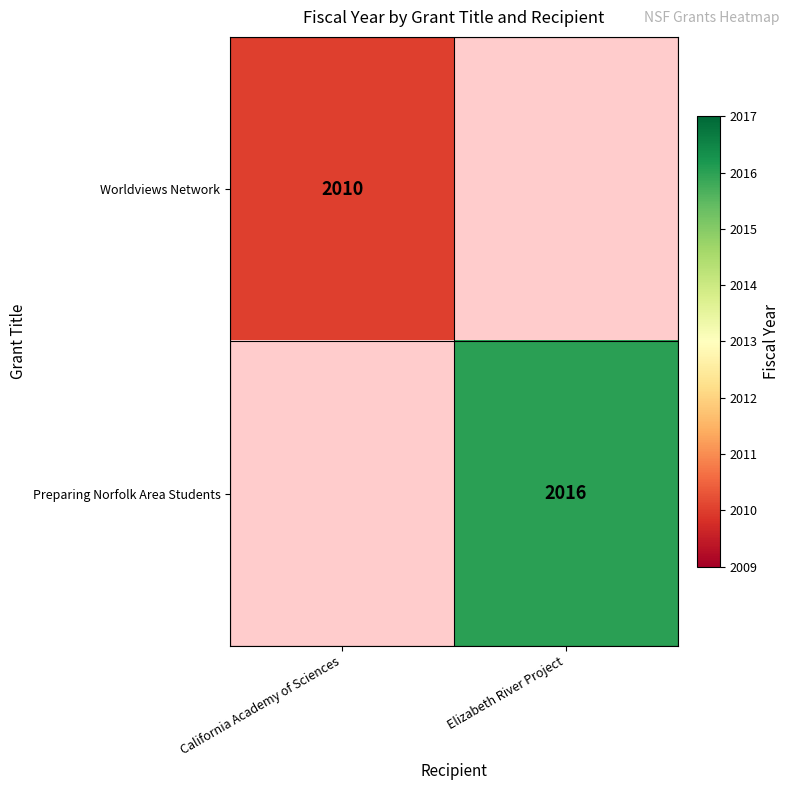

The value of Preparing Norfolk Area Students at Elizabeth River Project is 2016. True or false?

True